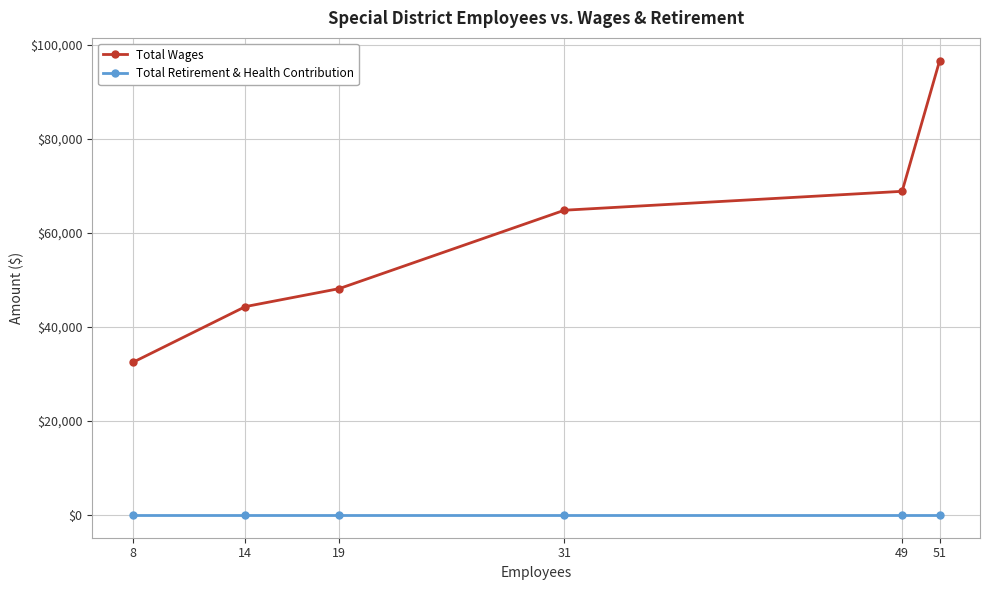

Which series changed the most between 14 and 51?

Total Wages